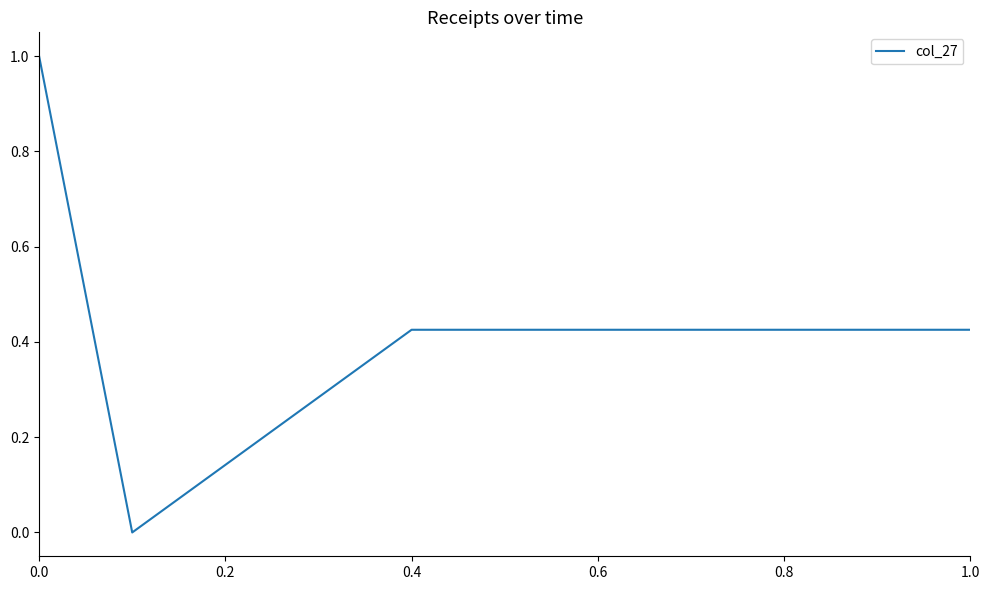

What is the difference between the maximum and minimum values?

1.0